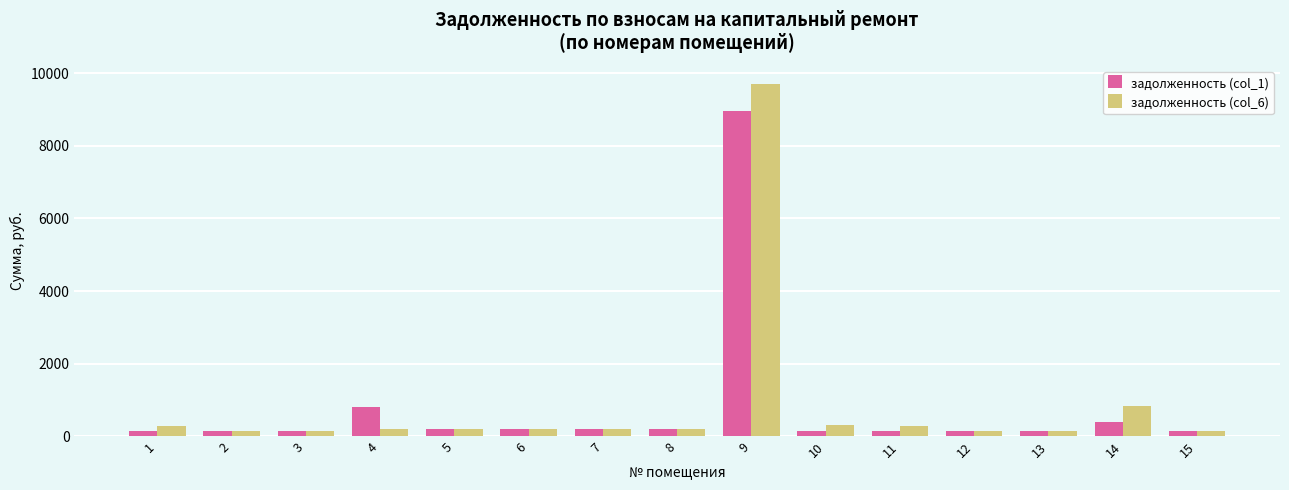

At which category is the sum across all series the highest?

9